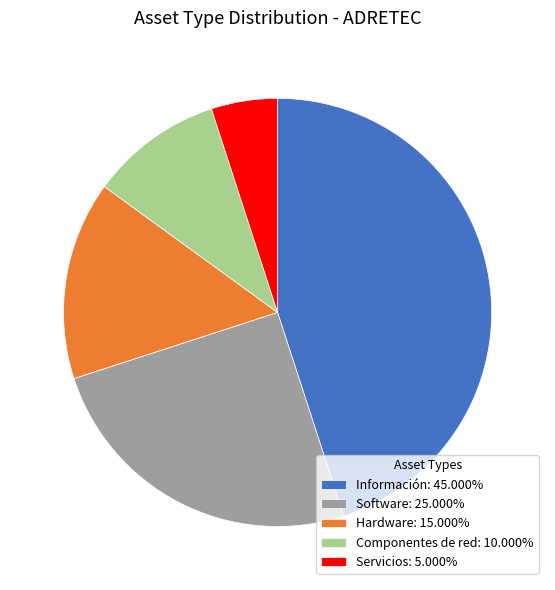

Is the sum of Componentes de red: 10.000% and Hardware: 15.000% greater than half?

No